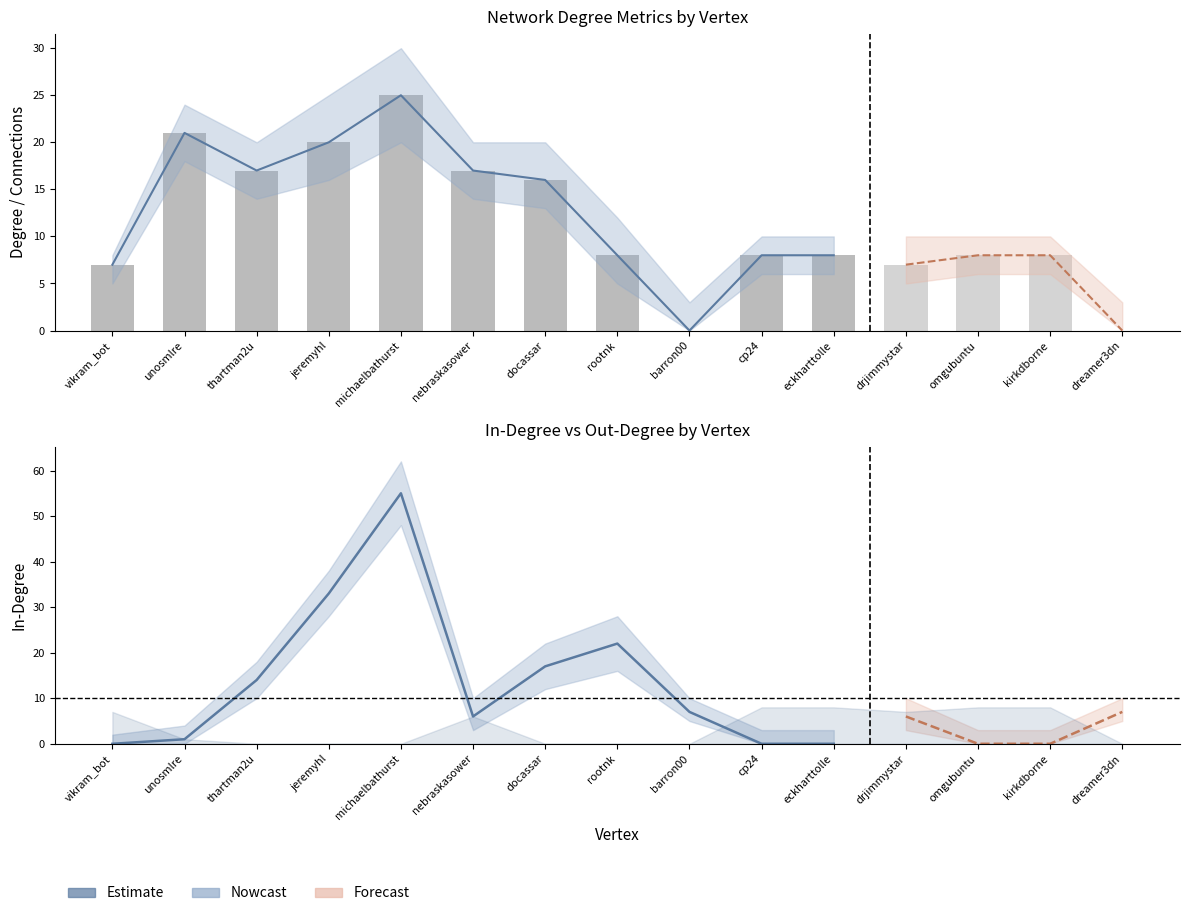

How many data points in Estimate (In-Degree) are above 7?

5